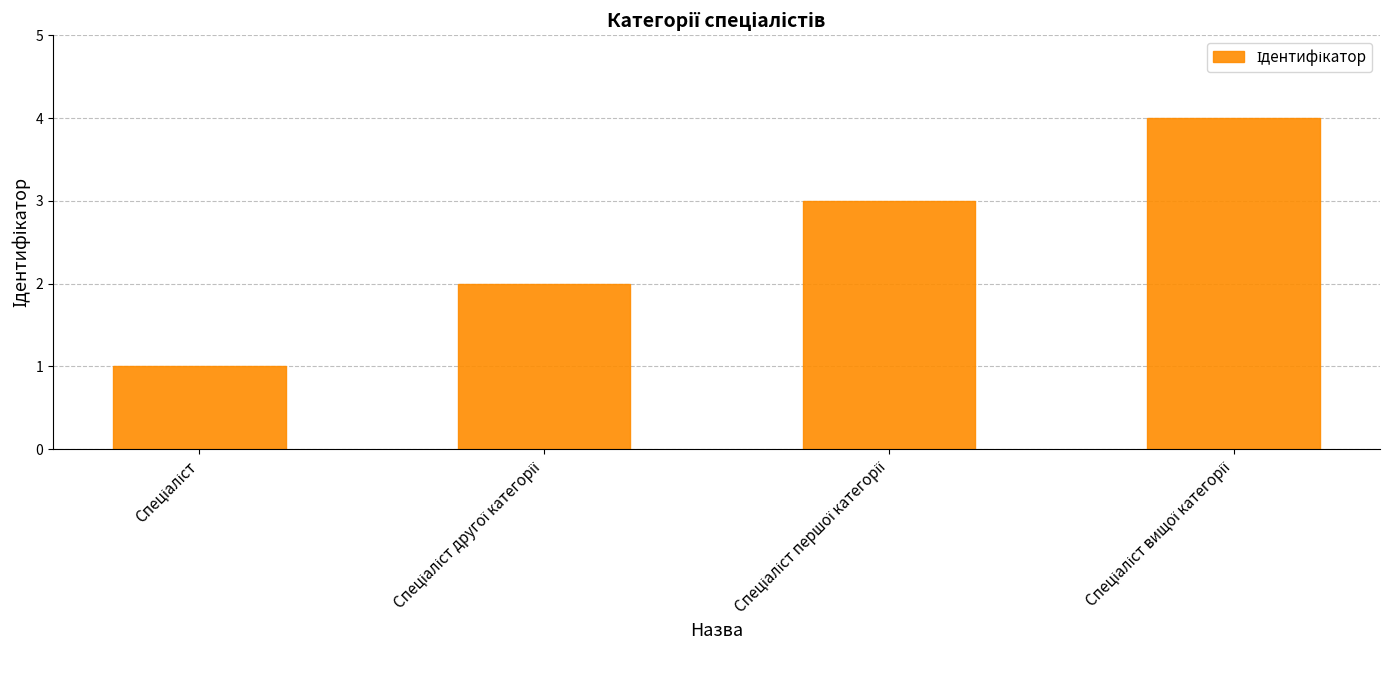

What is the maximum value shown in the chart?

4